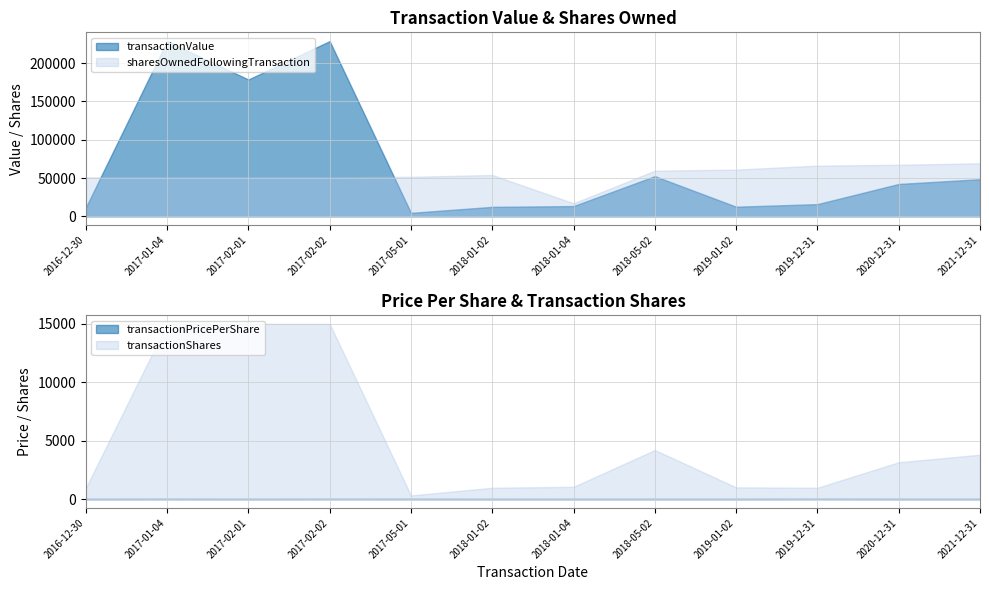

Where does the transactionValue series first go above 42295?

2017-01-04